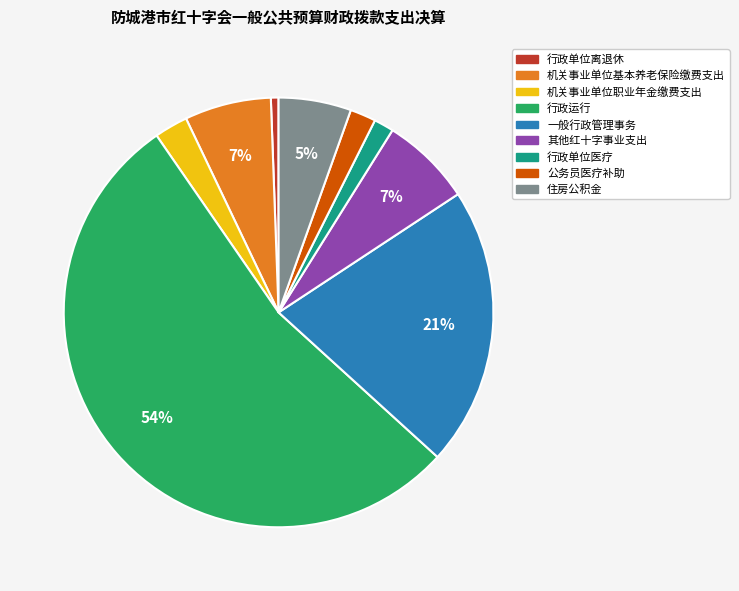

To the nearest percent, what percentage of the pie is 行政单位医疗?

1%